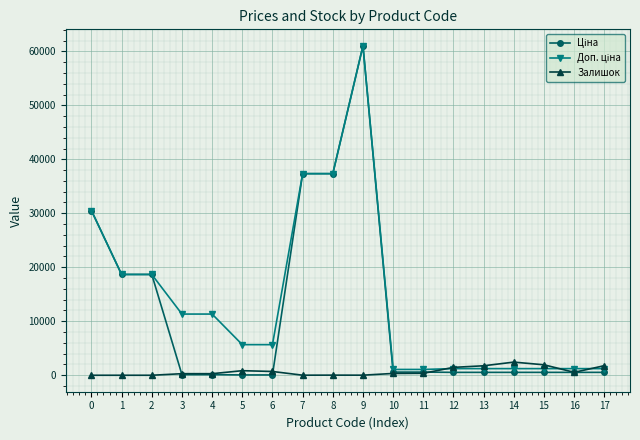

What is the maximum value shown in the chart?

61024.7